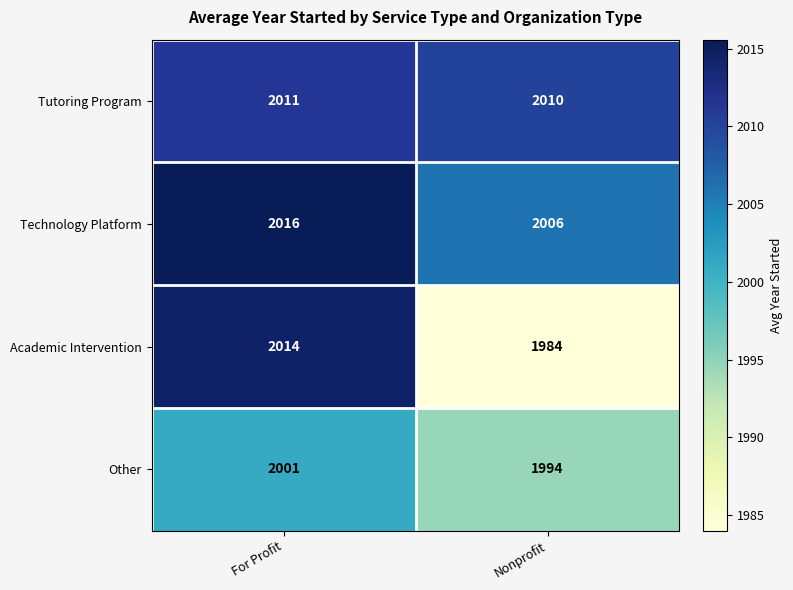

What is the difference between the maximum and minimum values in the Technology Platform series?

10